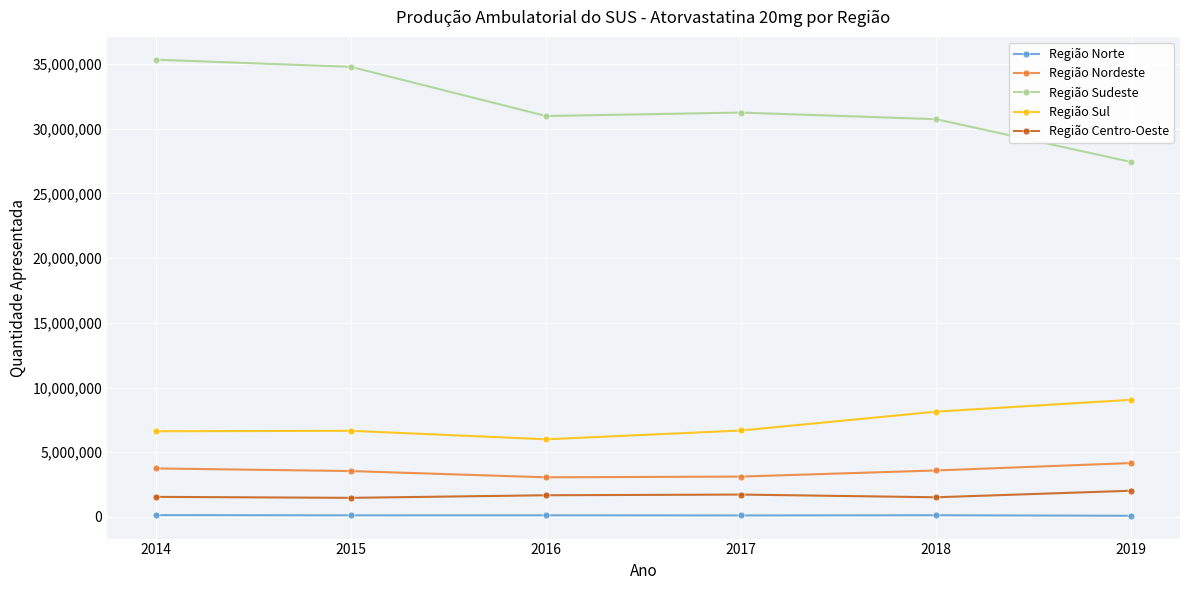

What value does the Região Norte series have at 2018?

130525